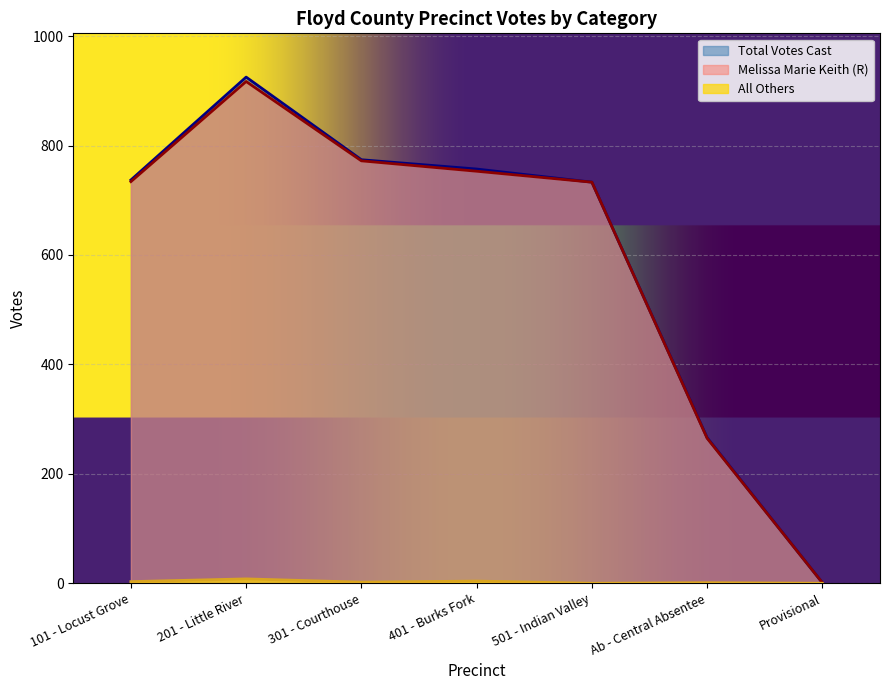

What is the average value of the Melissa Marie Keith series?

596